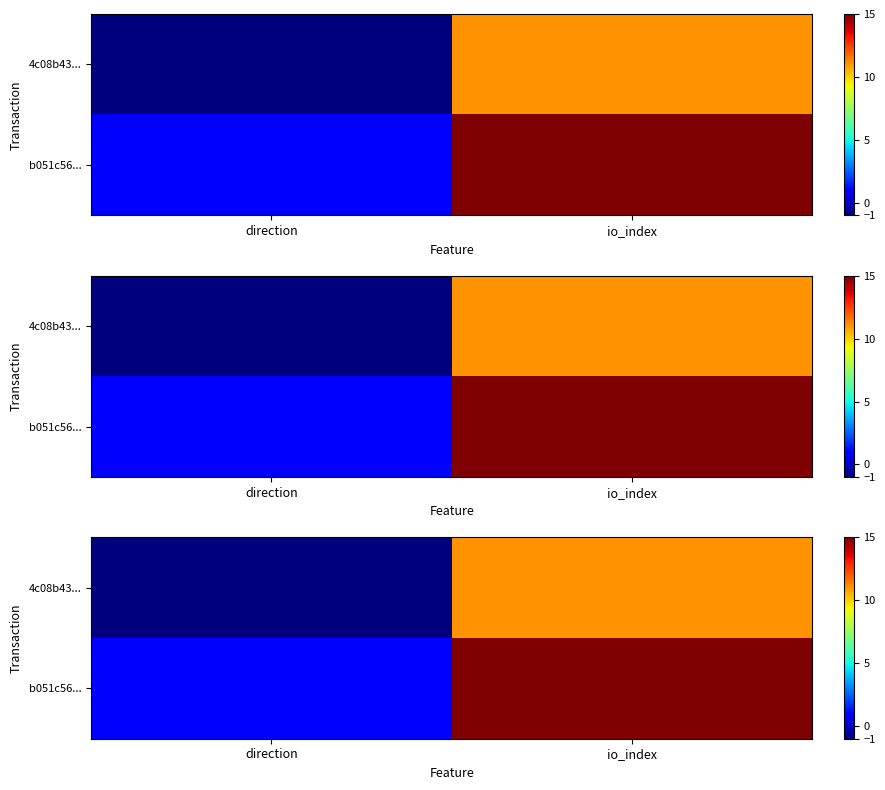

What is the sum of all 4c08b43... values?

10